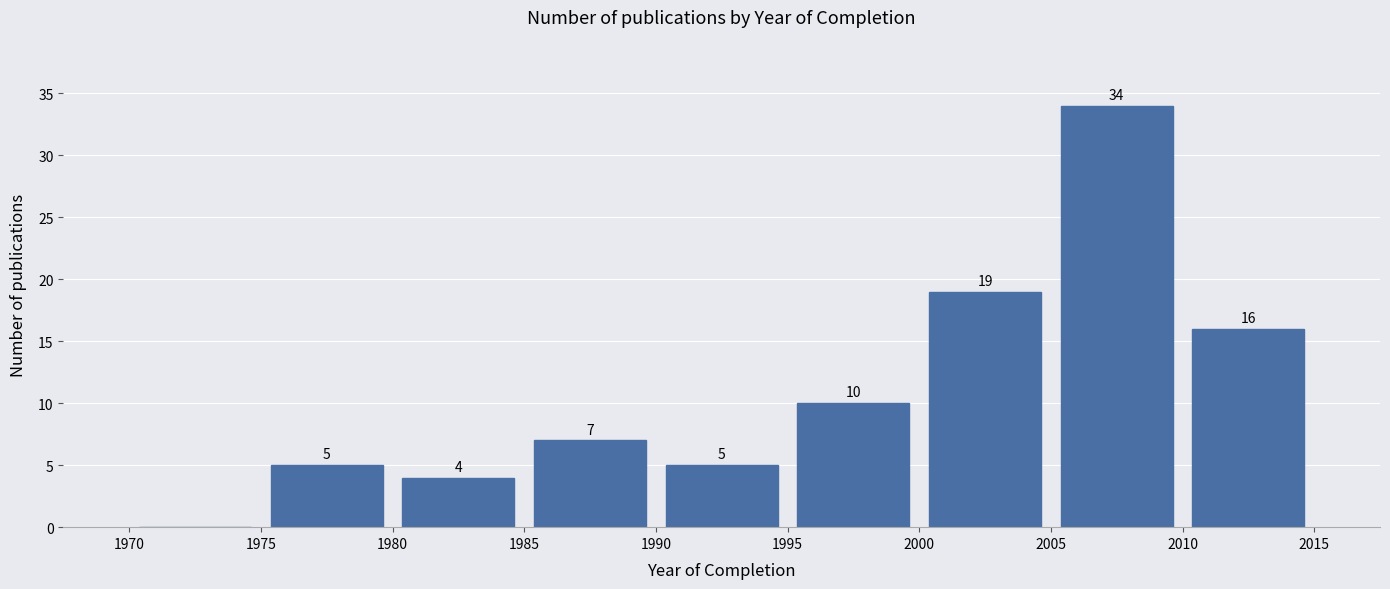

Over which range of the x-axis is the bar tallest?

2005 to 2010